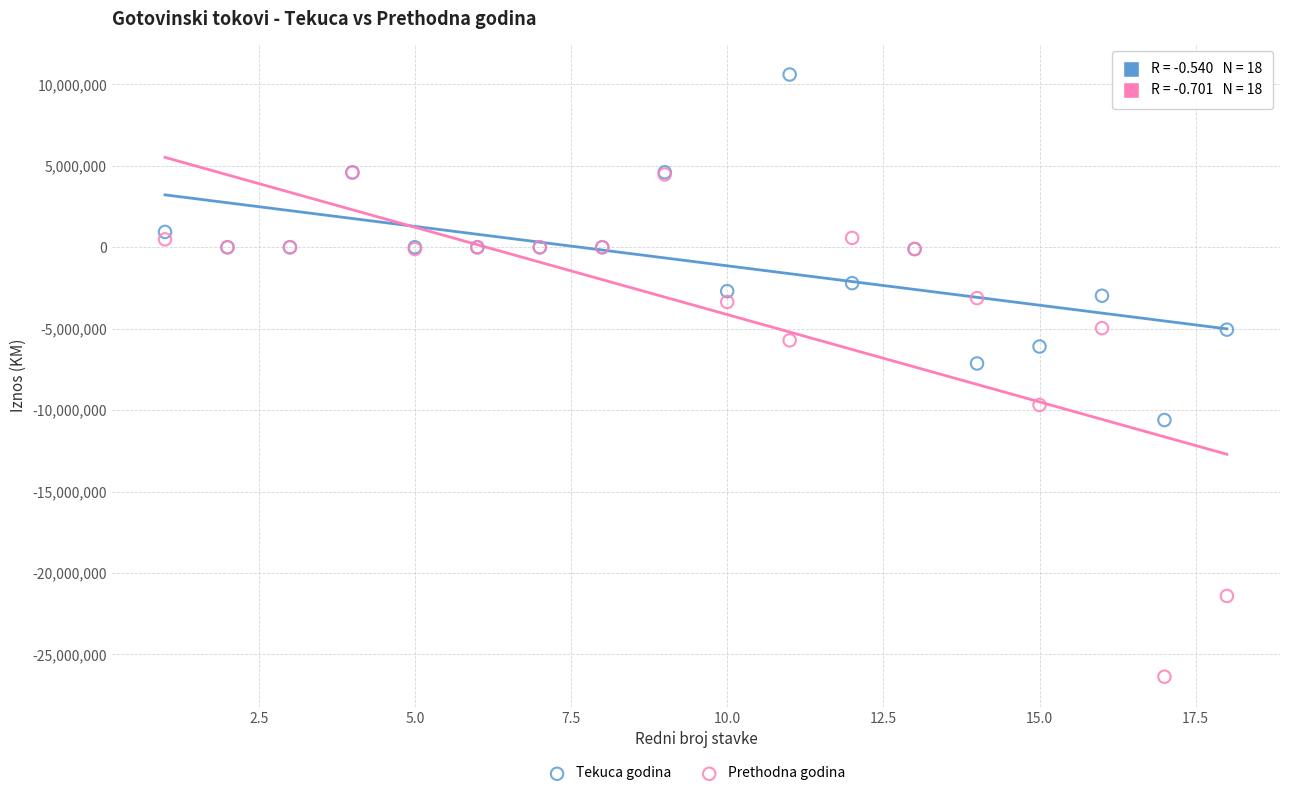

Across all series, what Y value is closest to -7881740?

-7136093